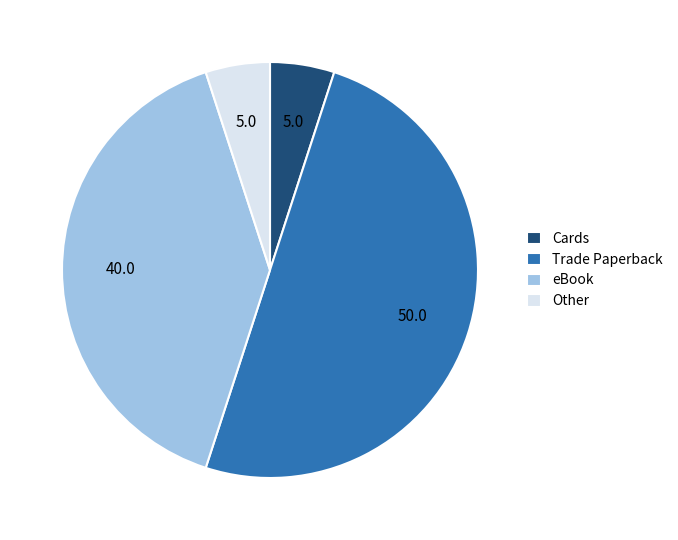

Does Other account for over 50% of the chart?

No